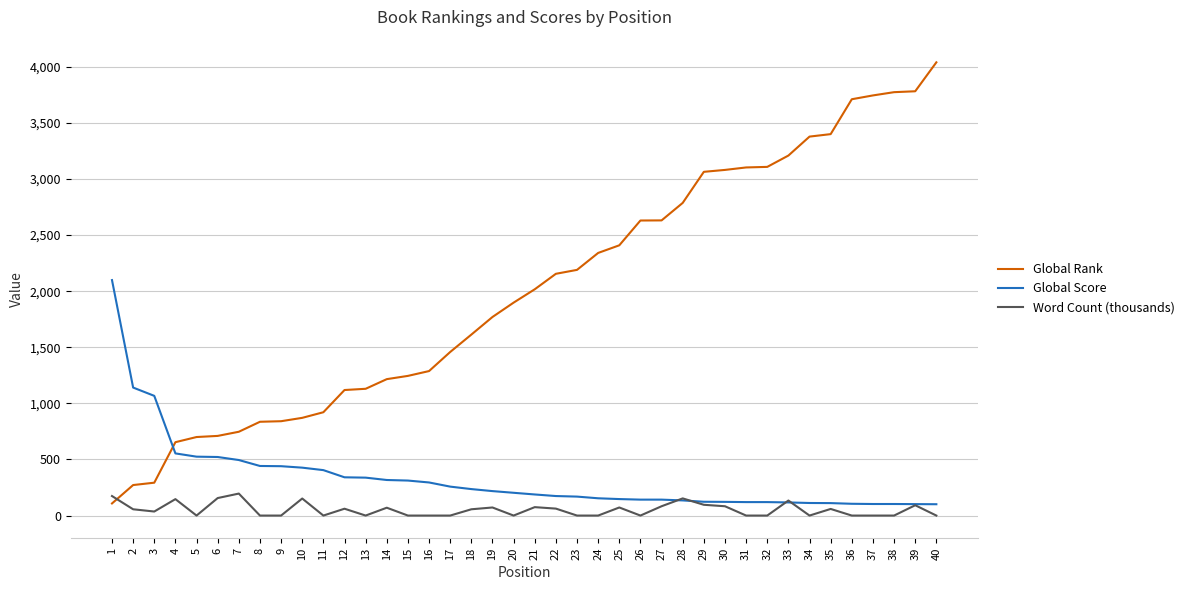

What is the difference between the Word Count (thousands) values at 27 and 11?

83.0